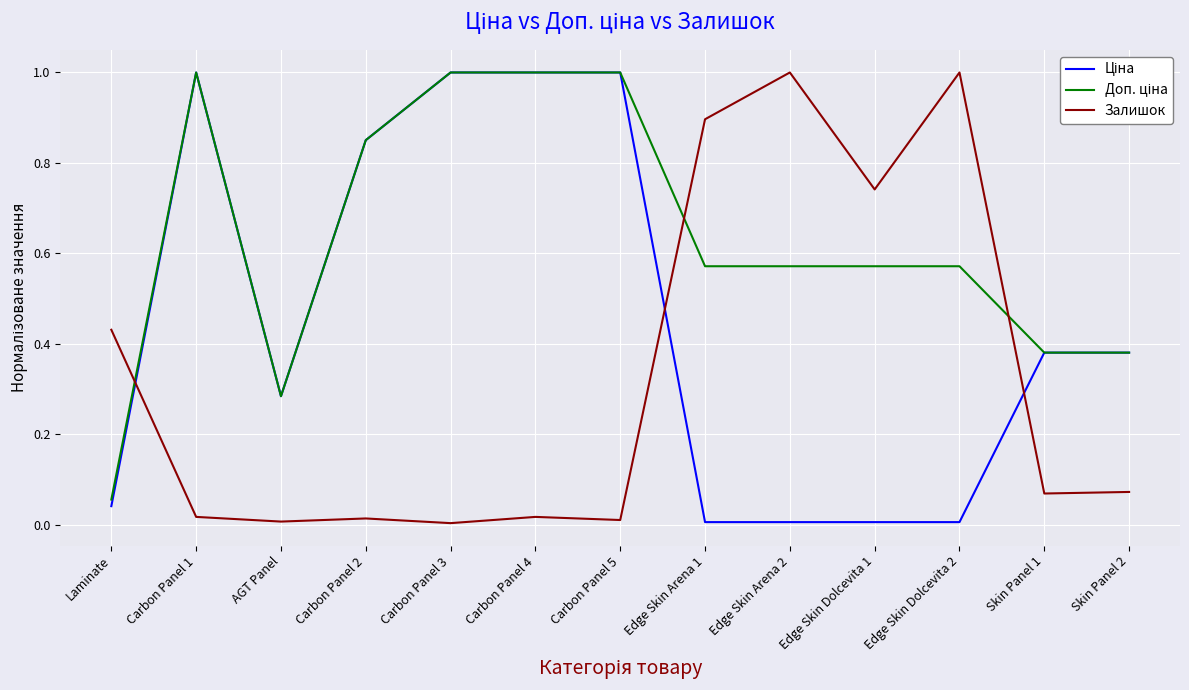

The value of Залишок at Carbon Panel 3 is 0.0. True or false?

True